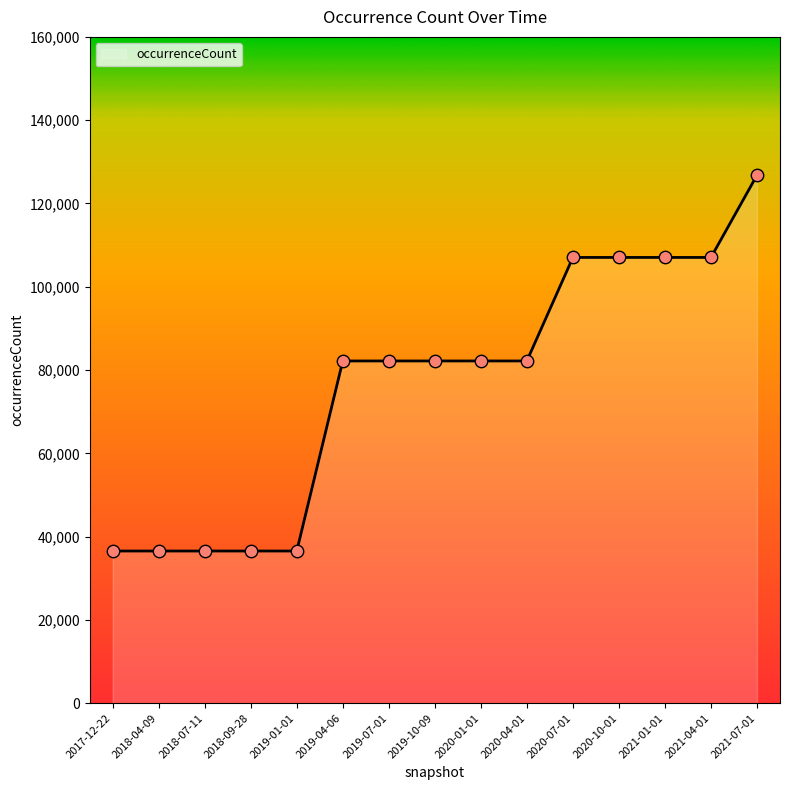

What is the ratio of the value at 2017-12-22 to the value at 2019-01-01?

1.0